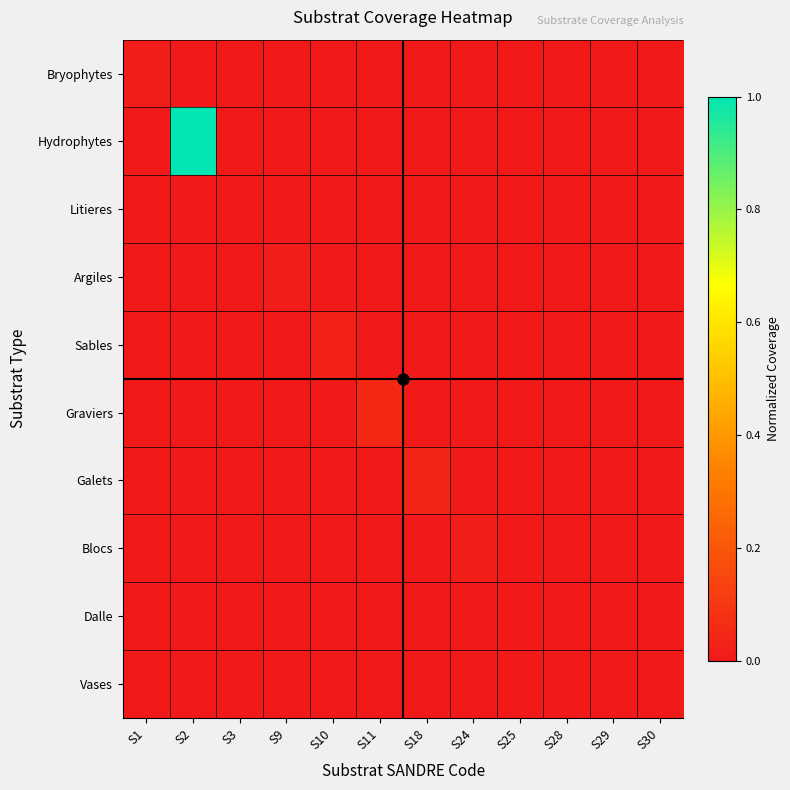

At which category does the chart reach its minimum across all series?

S2